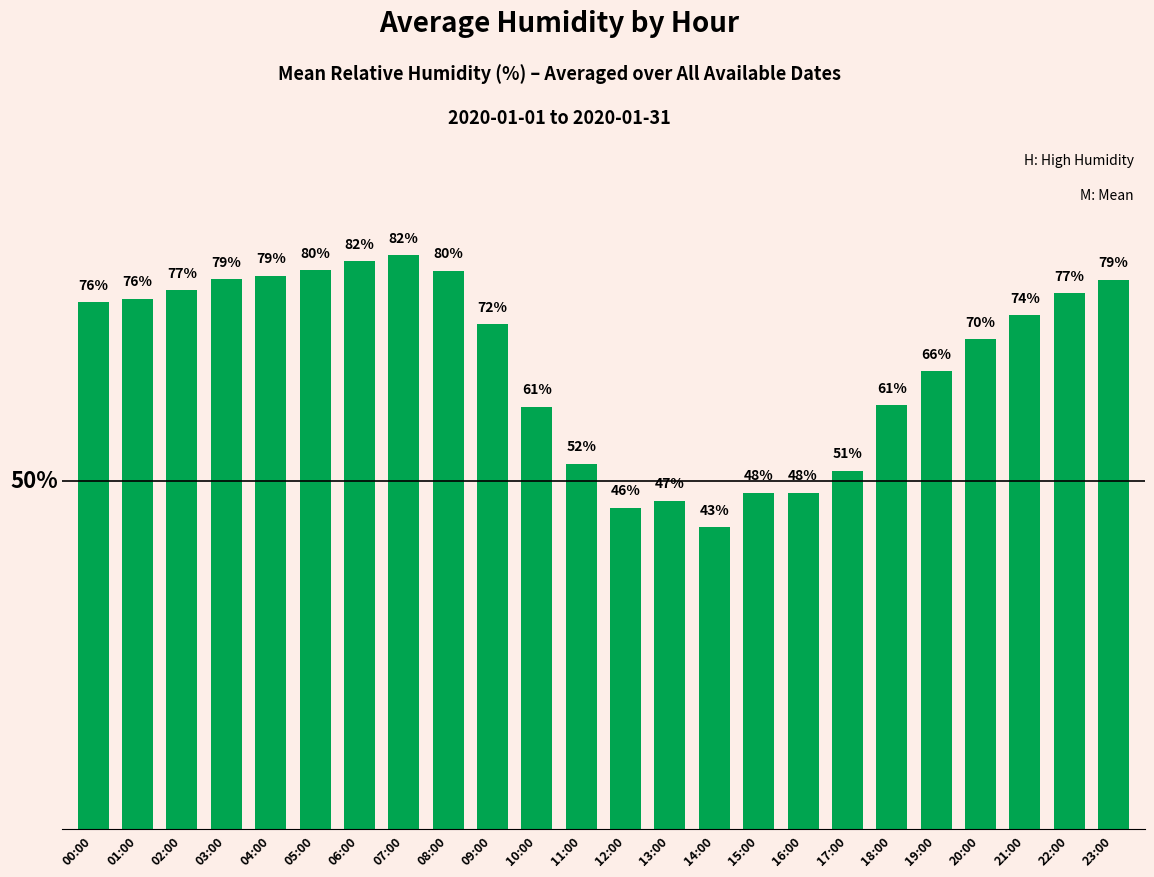

Which label corresponds to the smallest value in the chart?

14:00